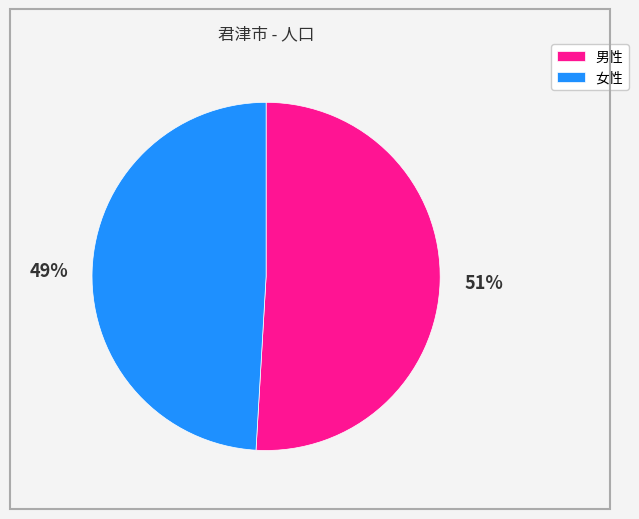

To the nearest percent, what is the difference between the largest and smallest slice percentages?

2%